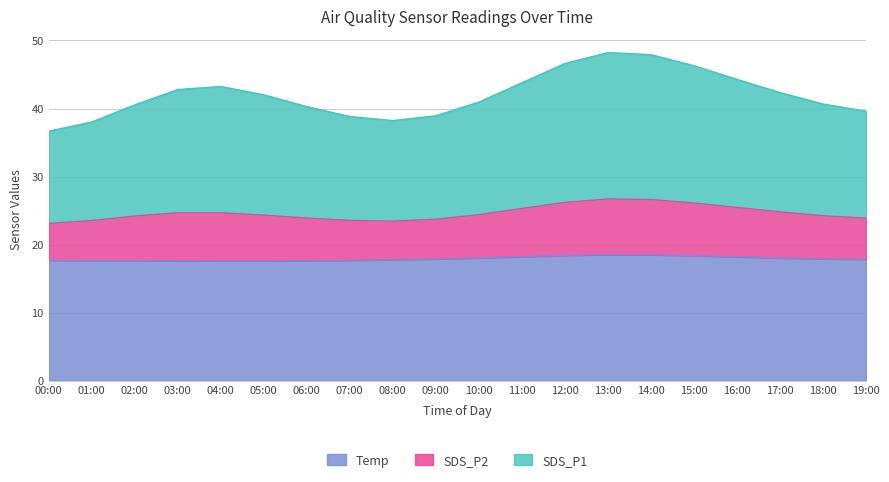

True or false: SDS_P1 and Temp cross at least once.

False